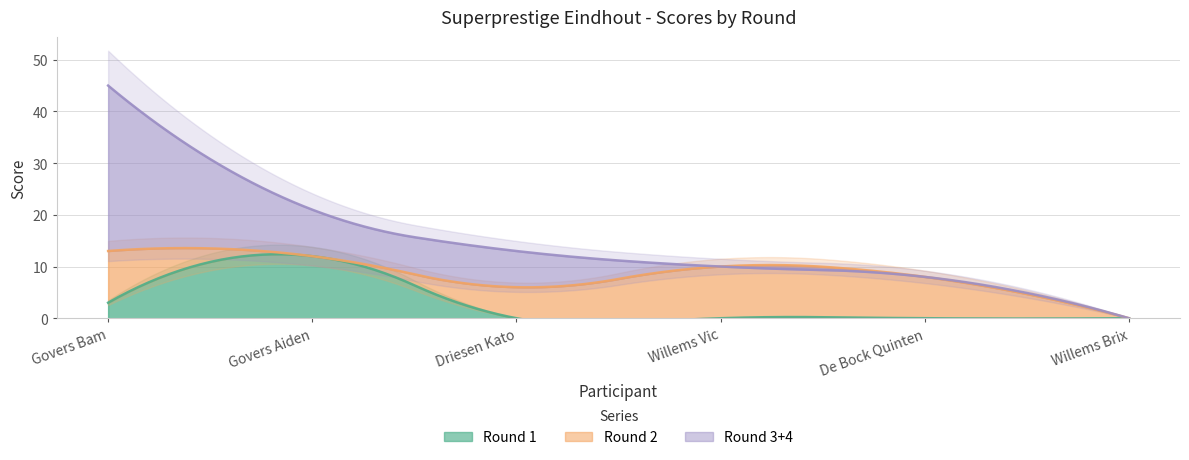

What position from the left is Willems Brix?

6